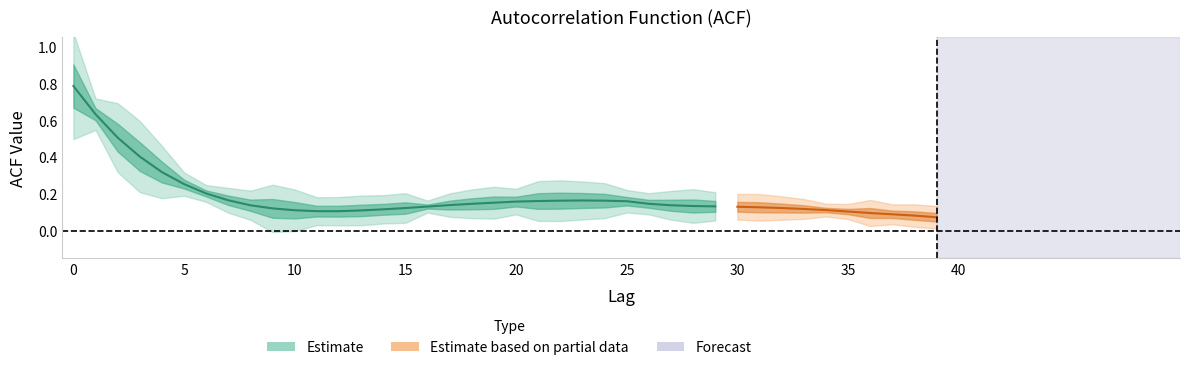

What is the difference between the second highest and minimum values in the acf_shown_smooth series?

0.6